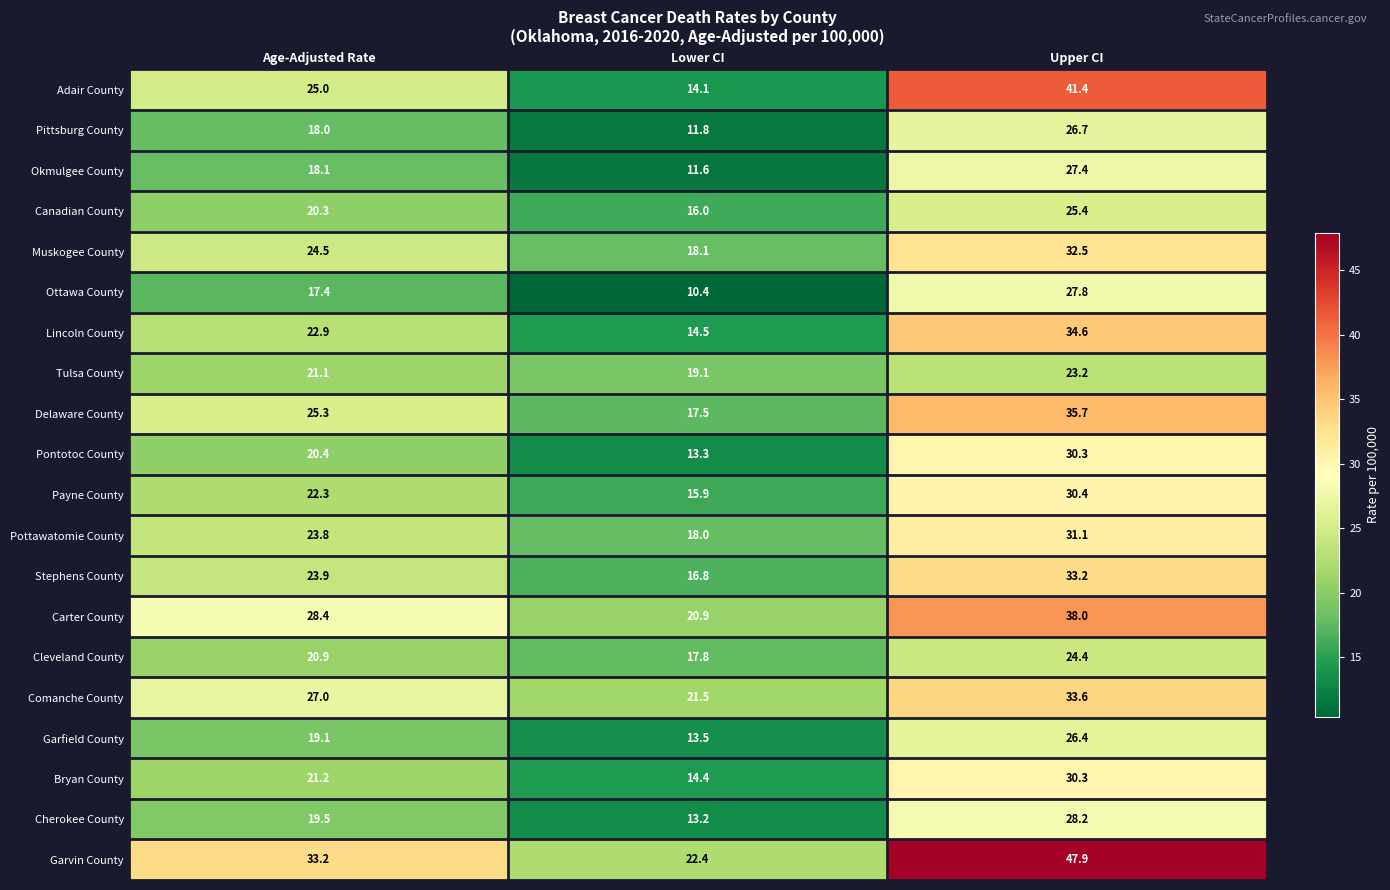

What is the sum of the Pittsburg County values at Age-Adjusted Rate and Lower CI?

29.8